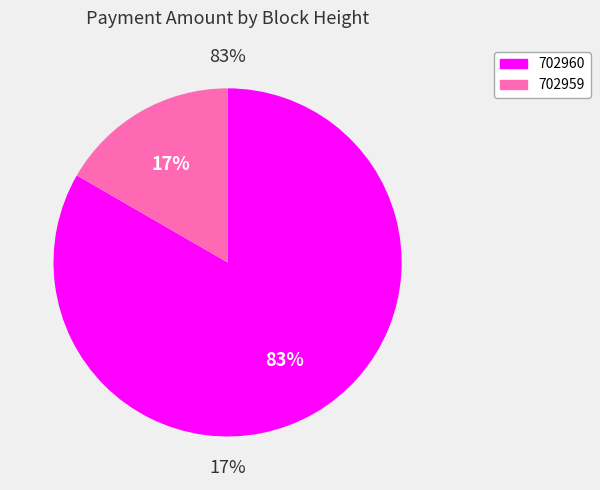

What is the smallest slice in the pie chart?

702959